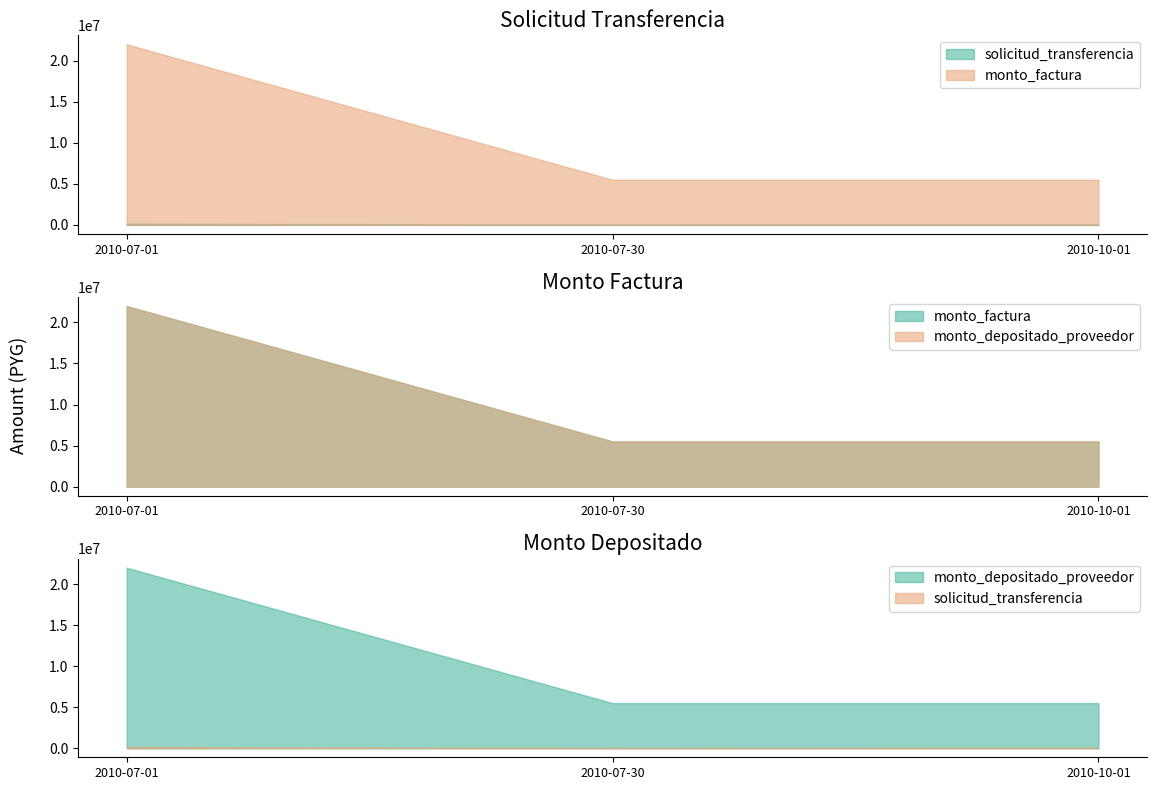

True or false: monto_factura has a value of 8498296 at 2010-07-01.

False